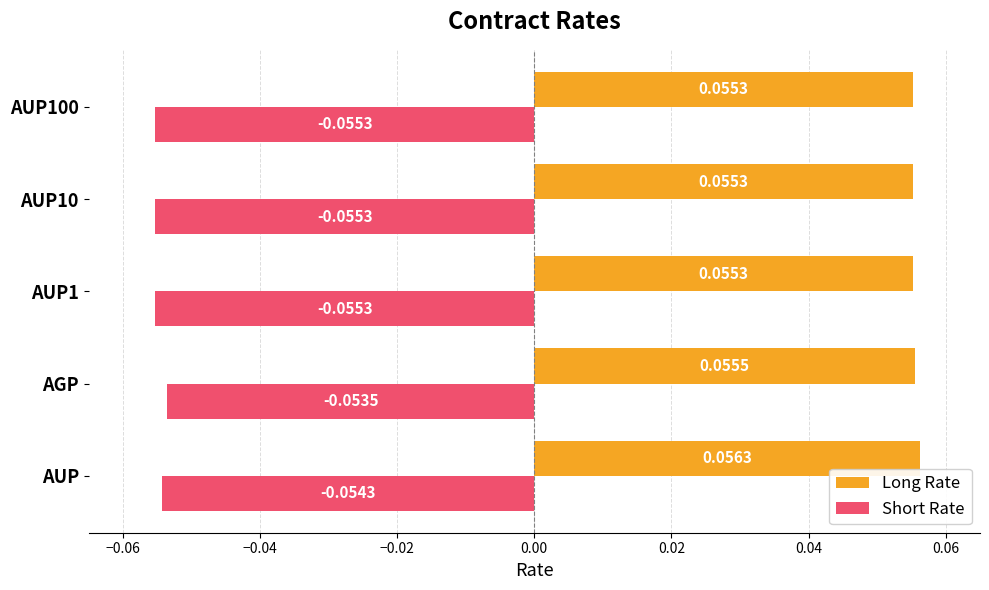

Which series has the largest total across all categories?

Long Rate